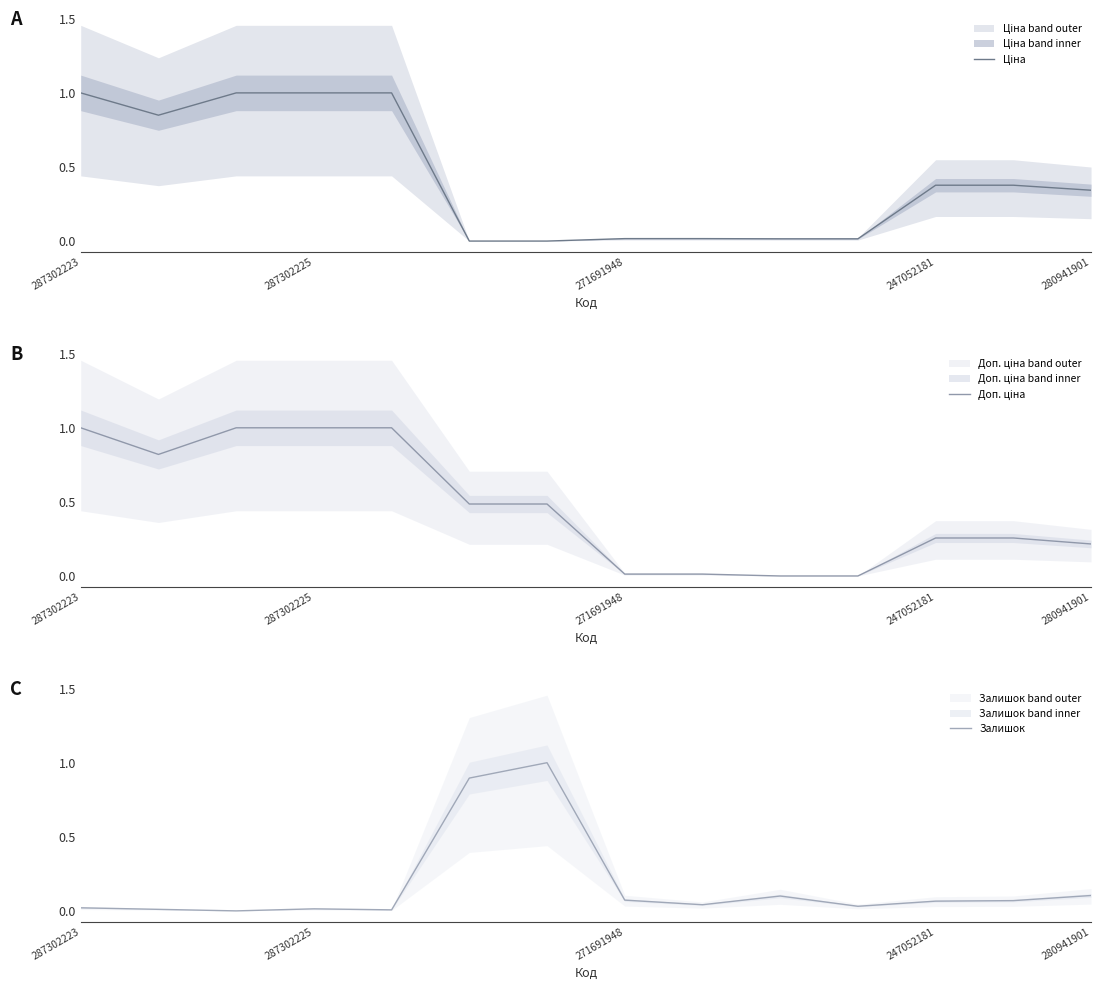

What is the maximum value shown in the chart?

1.0